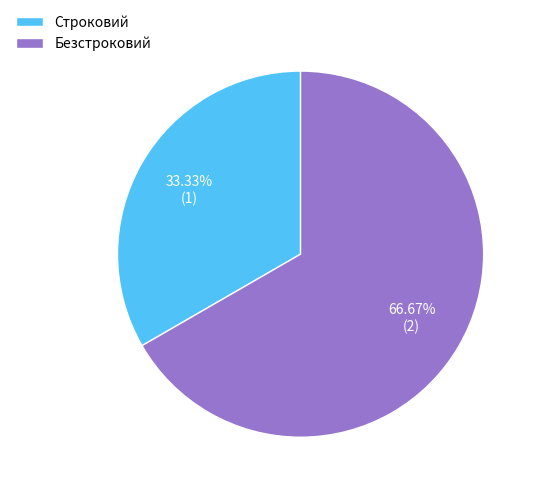

Does Безстроковий account for over 50% of the chart?

Yes